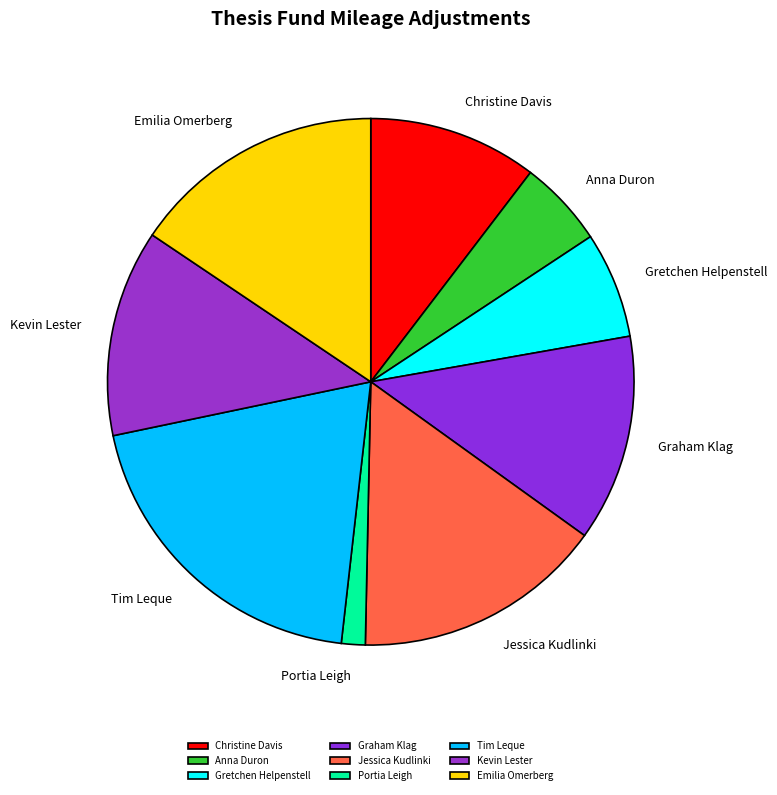

Which has a higher value, Gretchen Helpenstell or Jessica Kudlinki?

Jessica Kudlinki